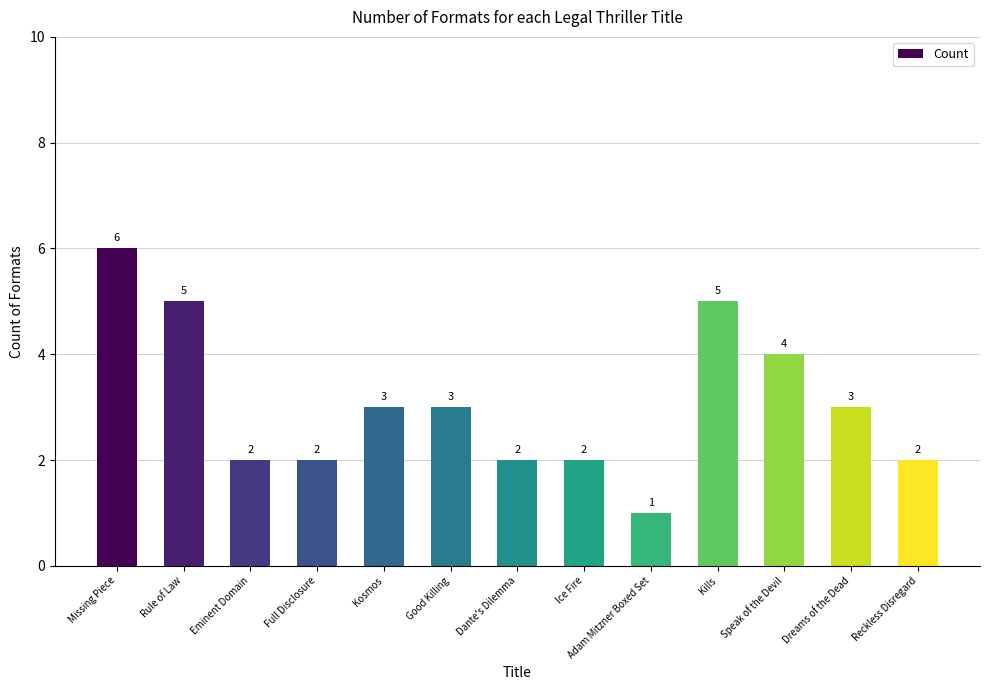

What is the value of the 2nd bar from the left?

5